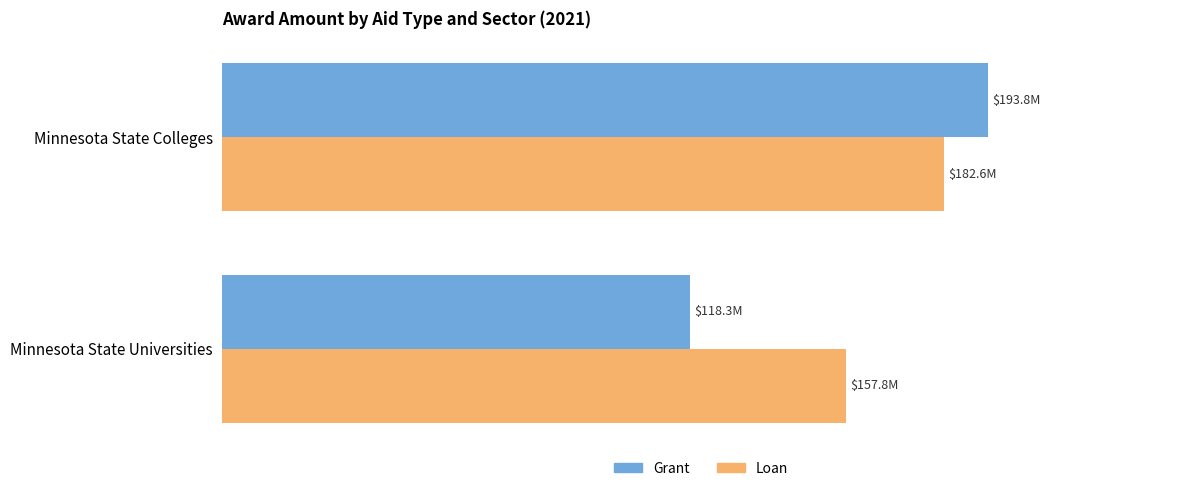

How many bars are there in total?

4